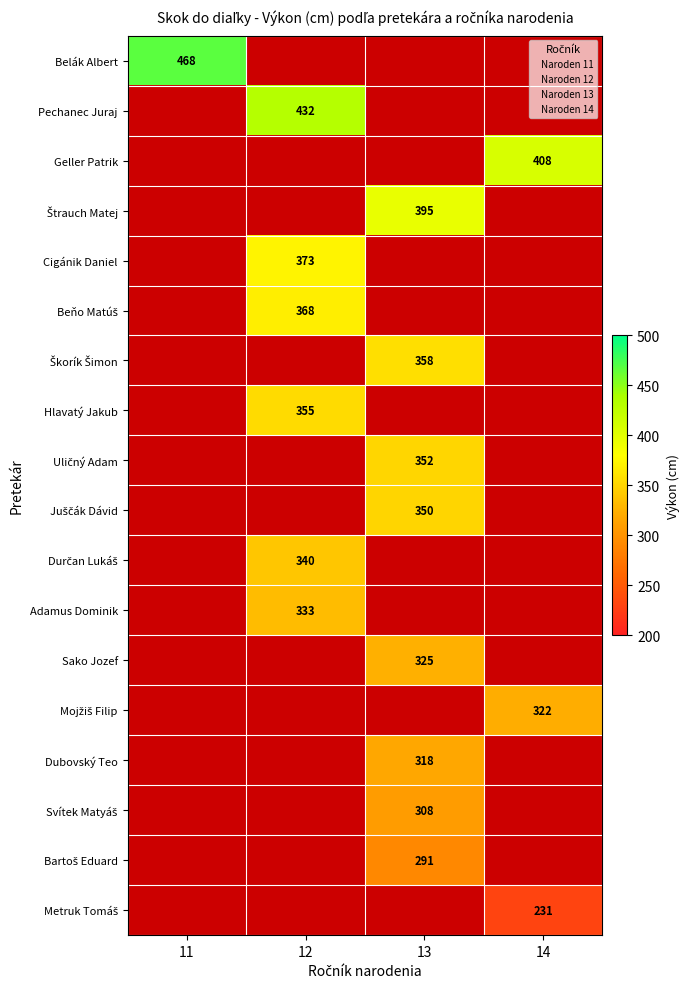

The 11 series shows 198 at Zachar Šimon. True or false?

False